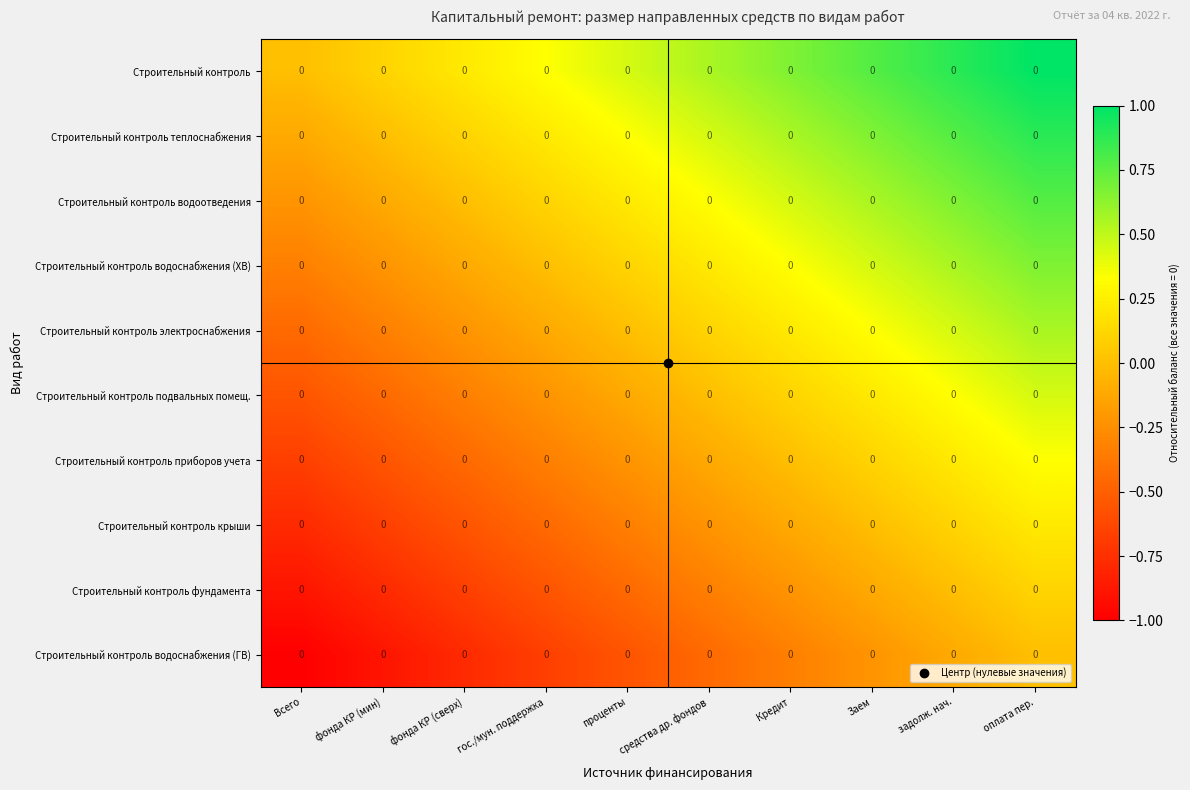

List the series in order of their peak value, highest first.

Строительный контроль, Строительный контроль теплоснабжения, Строительный контроль водоотведения, Строительный контроль водоснабжения (ХВ), Строительный контроль электроснабжения, Строительный контроль подвальных помещ., Строительный контроль приборов учета, Строительный контроль крыши, Строительный контроль фундамента, Строительный контроль водоснабжения (ГВ)